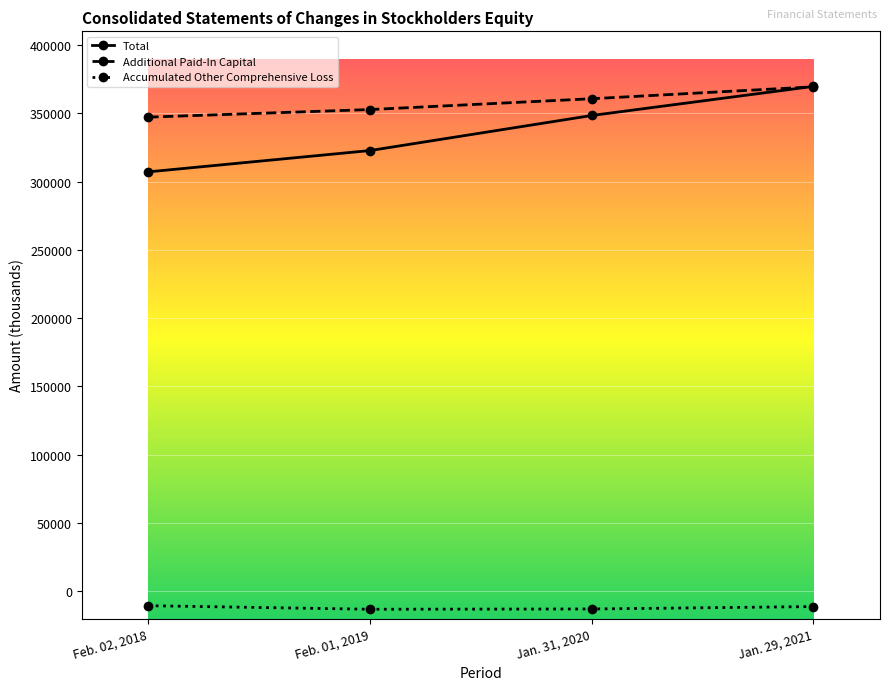

Which series changed the most between Feb. 01, 2019 and Jan. 31, 2020?

Total